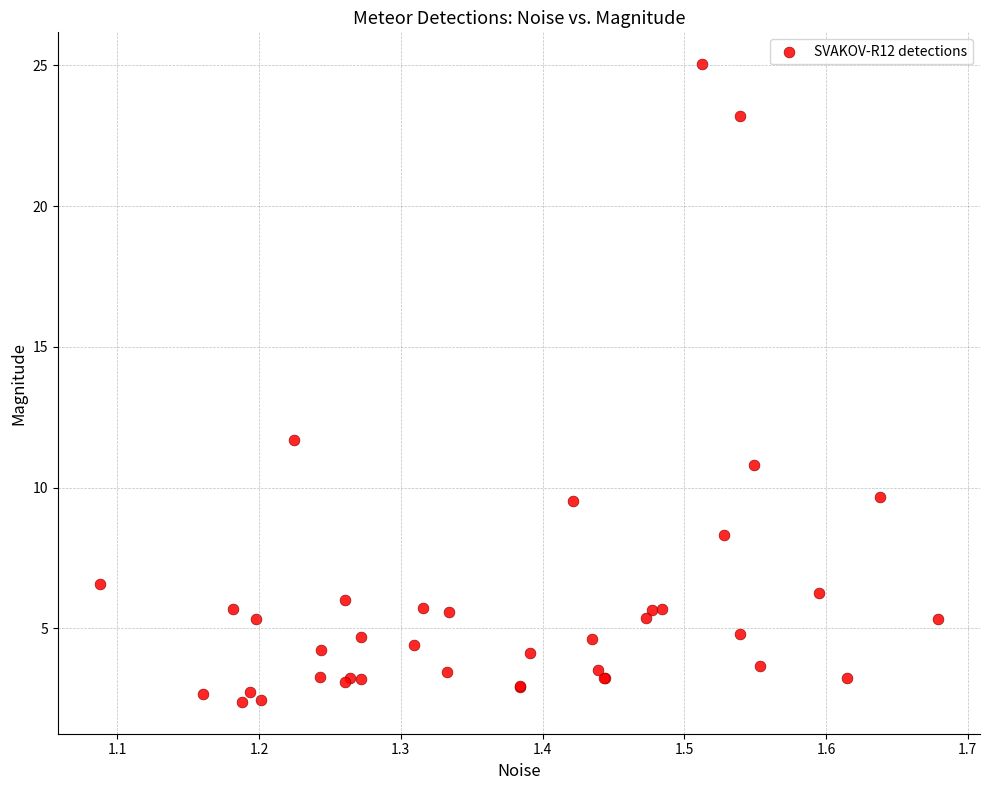

What Y value in the scatter plot is closest to 13?

11.7